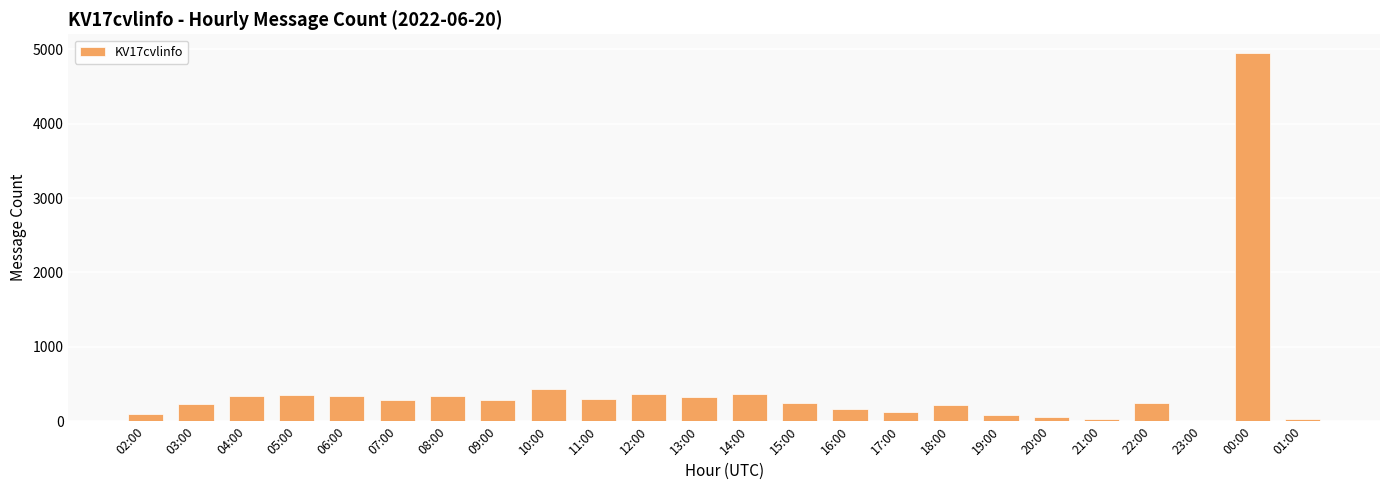

Are the bars horizontal?

No